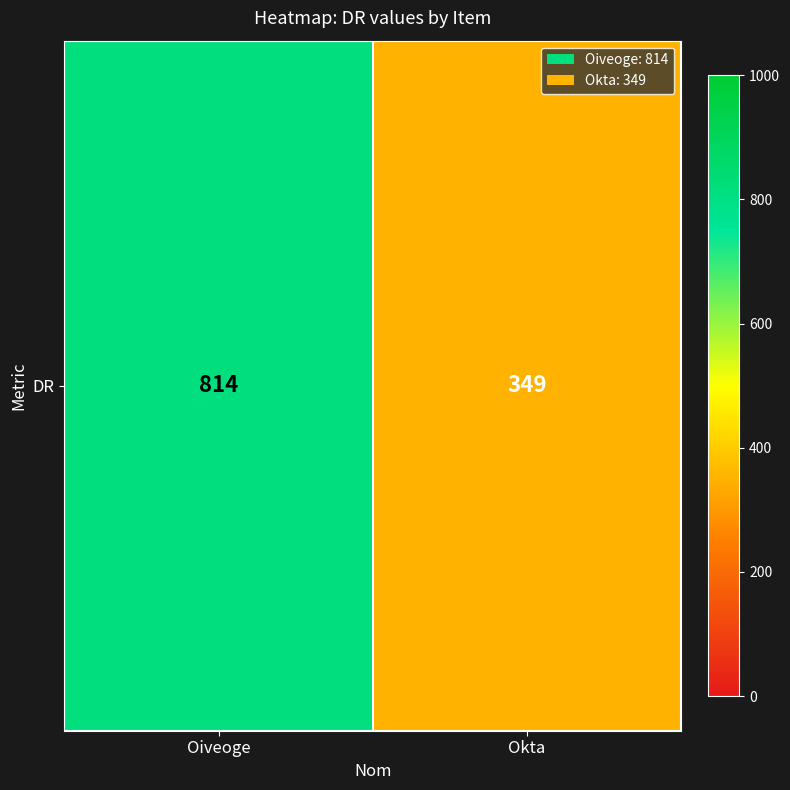

List the labels in order of value, largest first.

Oiveoge, Okta